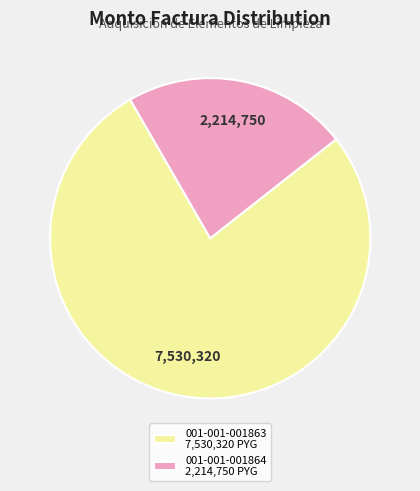

Do 001-001-001864 2,214,750 PYG and 001-001-001863 7,530,320 PYG together represent more than half of the pie?

Yes